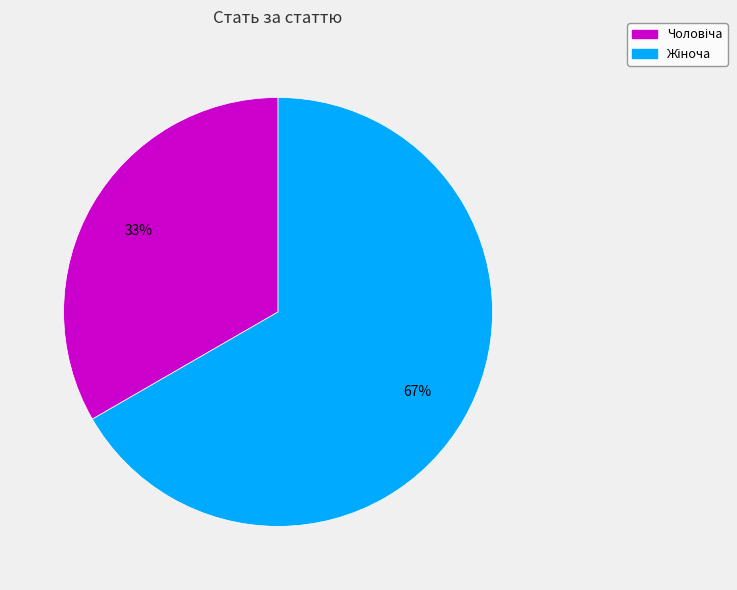

To the nearest percent, what is the average slice percentage?

50%